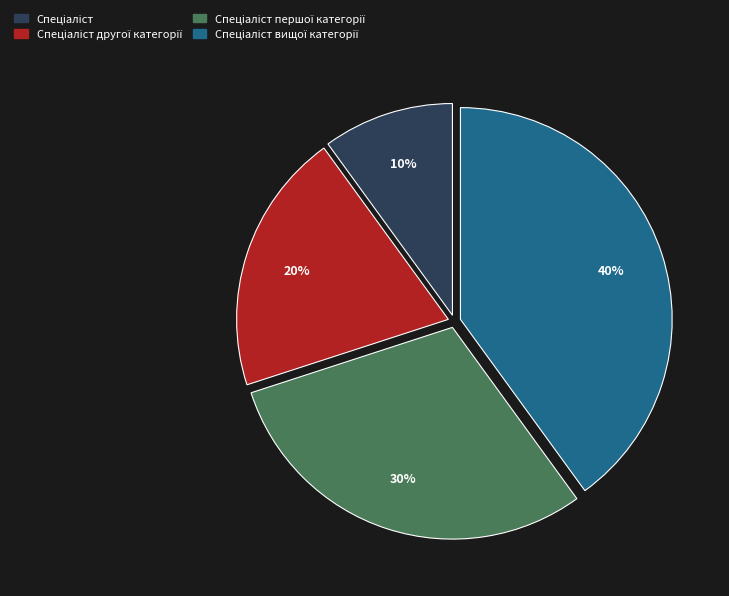

To the nearest percent, what is the average slice percentage?

25%